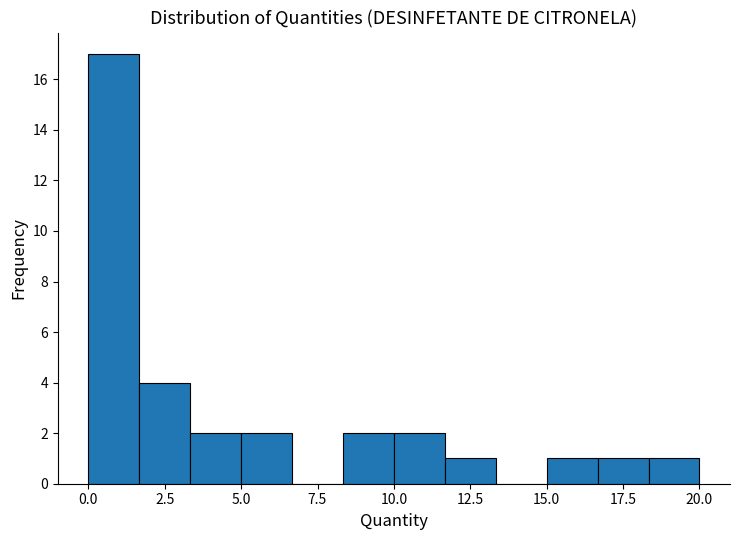

Read against the x-axis, roughly where is the centre of the tallest bar?

1.0